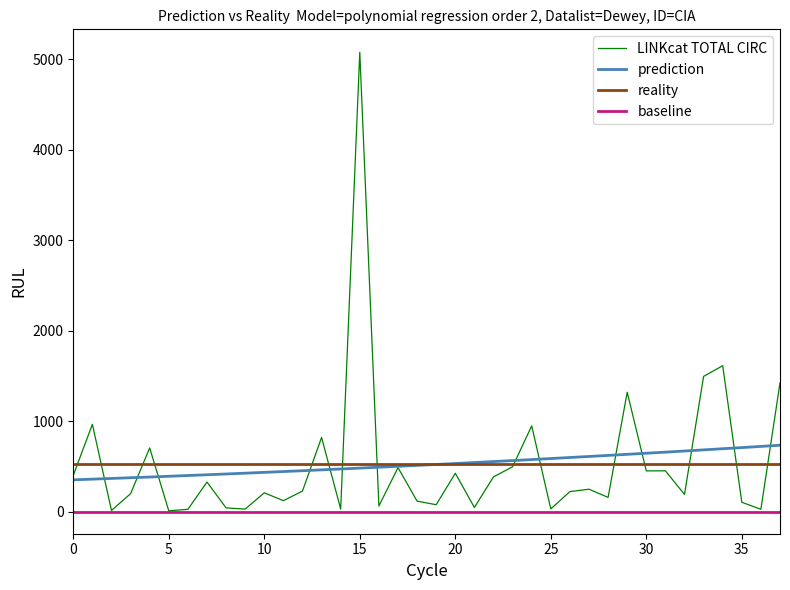

What is the highest value of the LINKcat TOTAL CIRC series?

5078